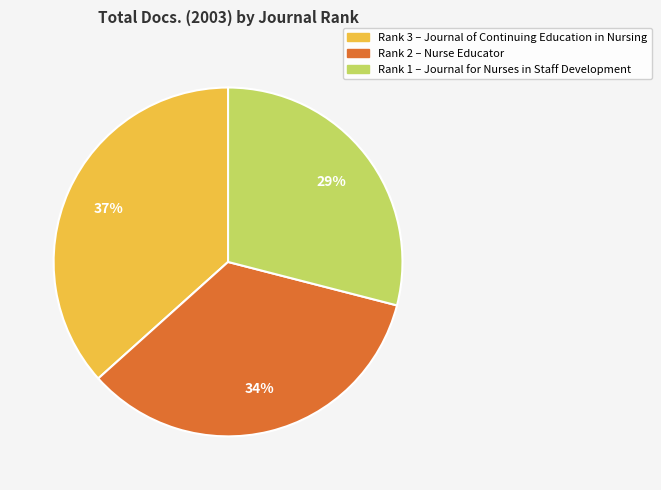

How many slices are in this pie chart?

3